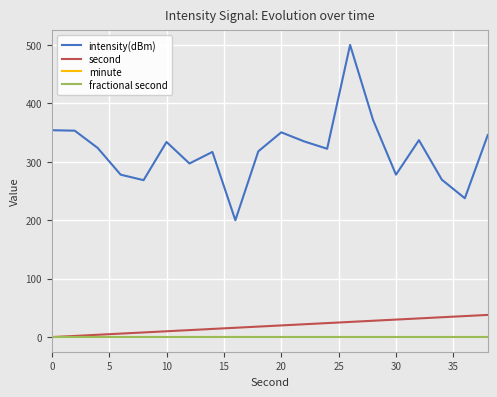

True or false: fractional second and minute cross at least once.

False